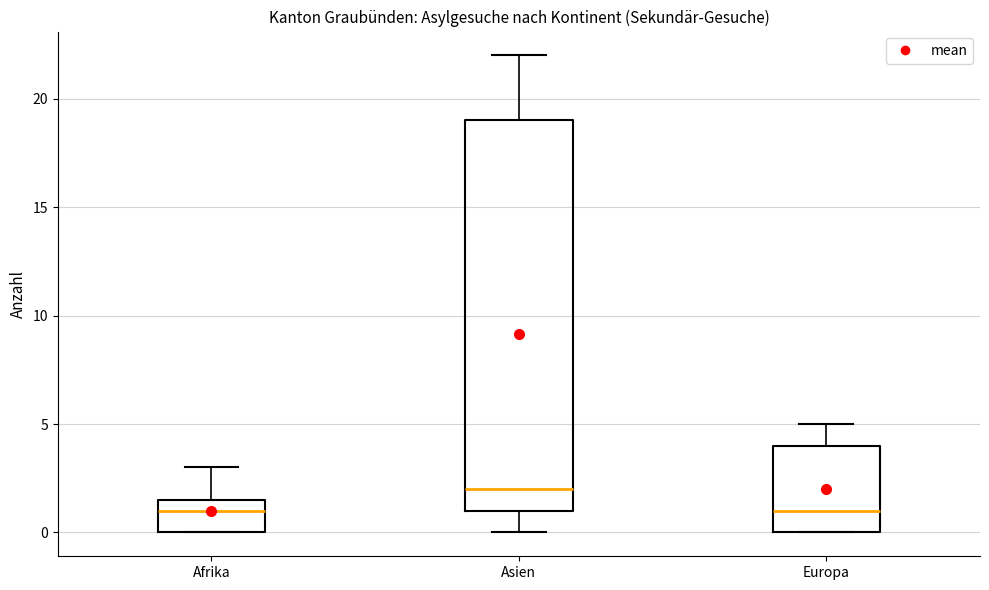

Where is the lower edge of the box for Afrika on the y-axis? The values are not printed on the chart, so give them approximately, as read against the axis.

0.0